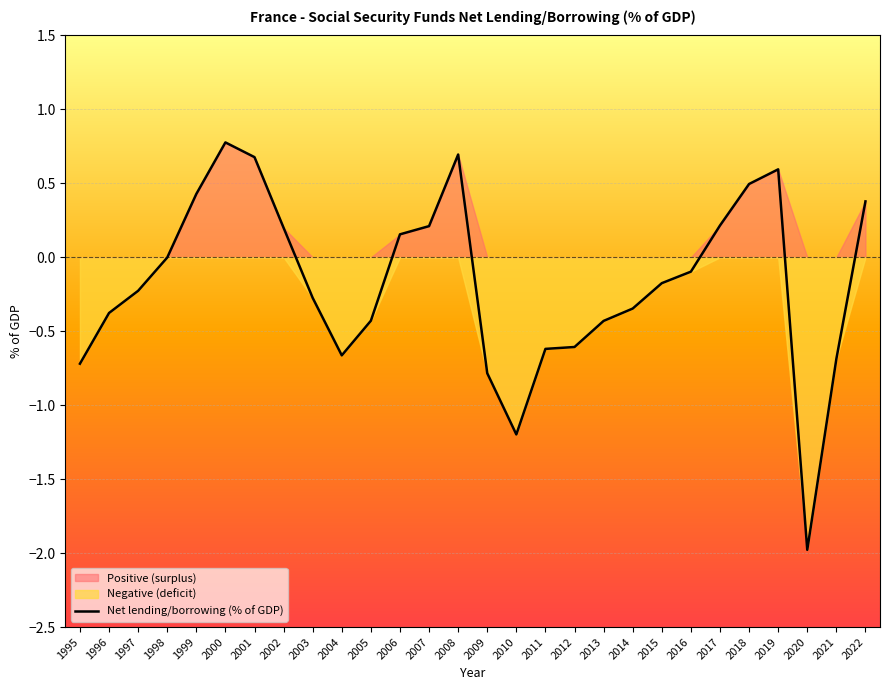

What is the difference between the maximum and minimum values?

2.8